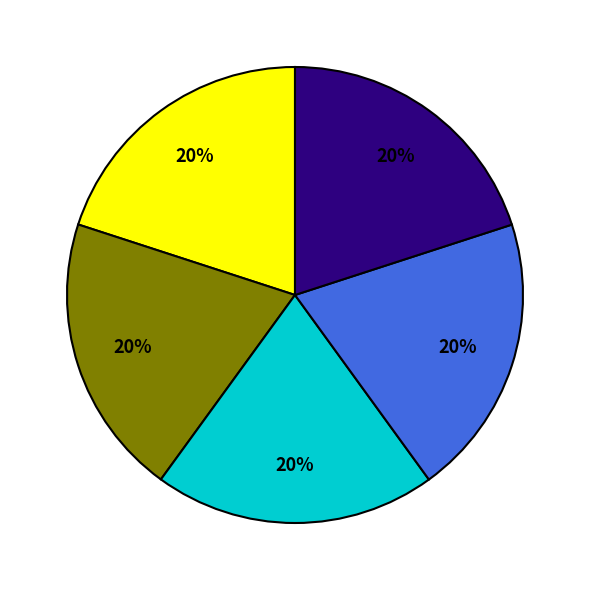

Does any single category account for the majority?

No